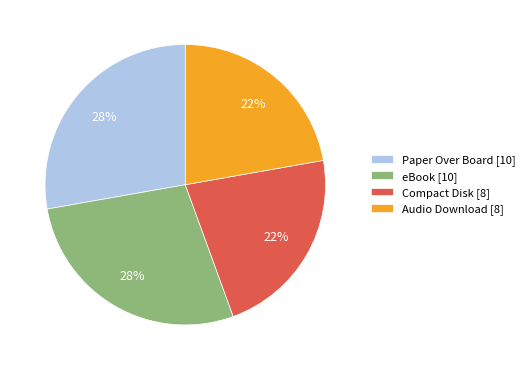

Is it true that Paper Over Board [10] is 28% of the pie?

True